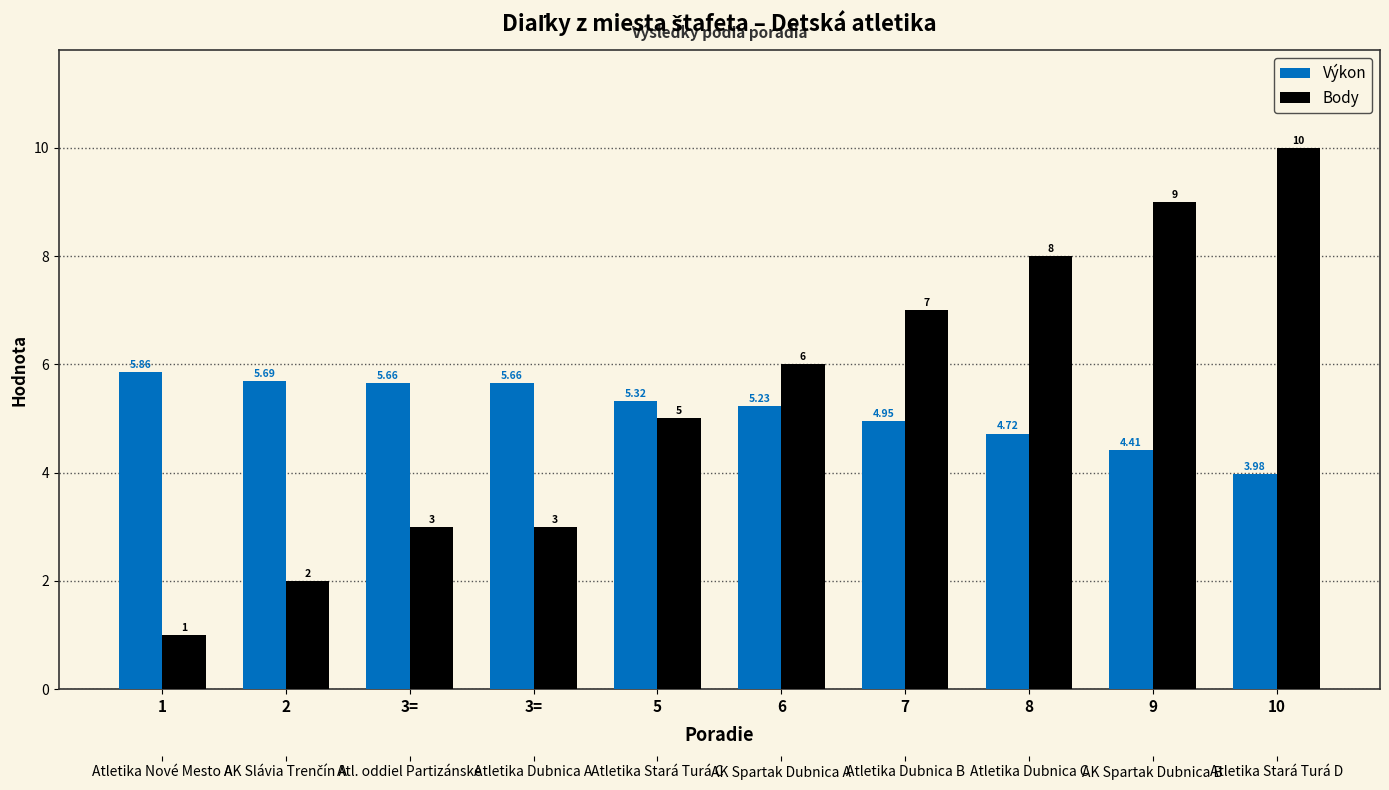

How many bars are there in each group?

2